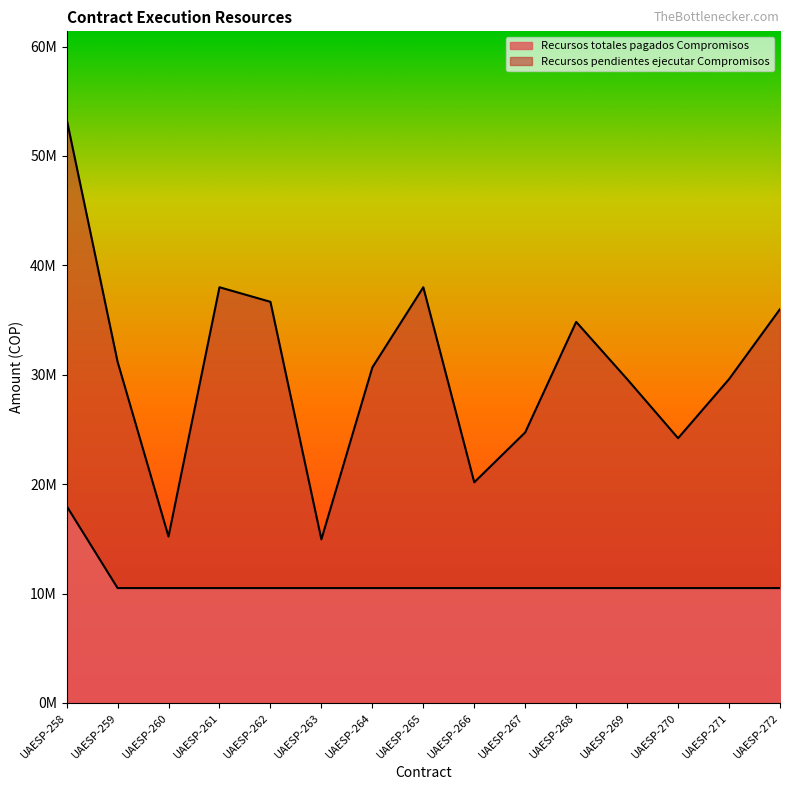

What is the average value of the Recursos totales pagados Compromisos series?

11000006